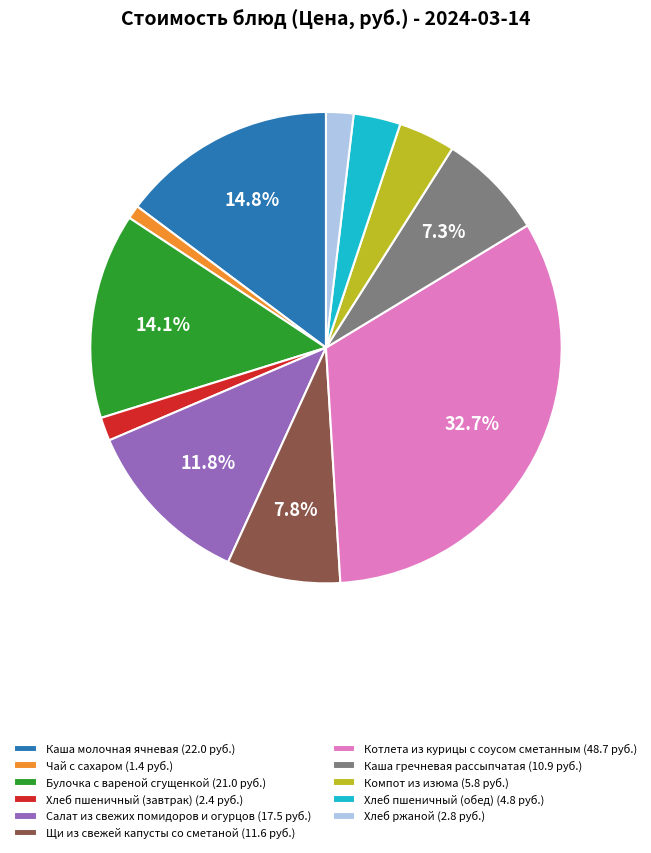

Which category has the biggest portion of the pie?

Котлета из курицы с соусом сметанным